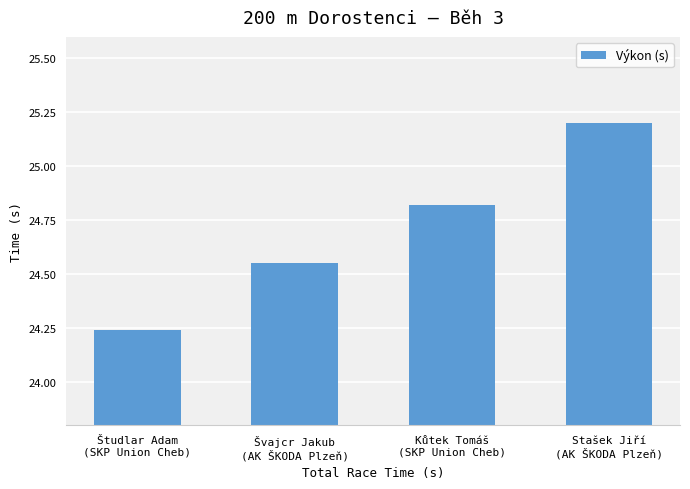

Count the values in the range 24 to 25.

3